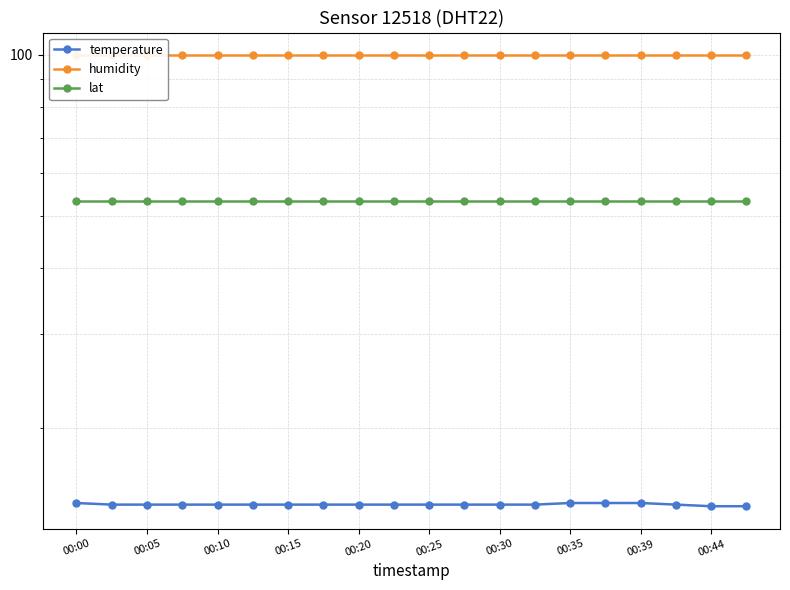

What is the minimum value for temperature?

14.3